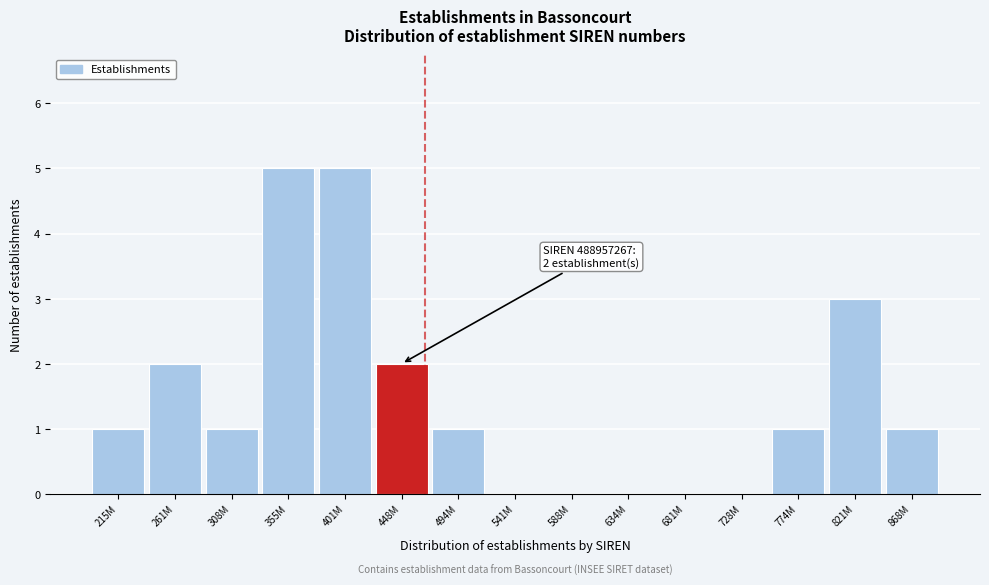

Reading left to right, what are all the values shown in this chart?

215M=1	261M=2	308M=1	355M=5	401M=5	448M=2	494M=1	541M=0	588M=0	634M=0	681M=0	728M=0	774M=1	821M=3	868M=1